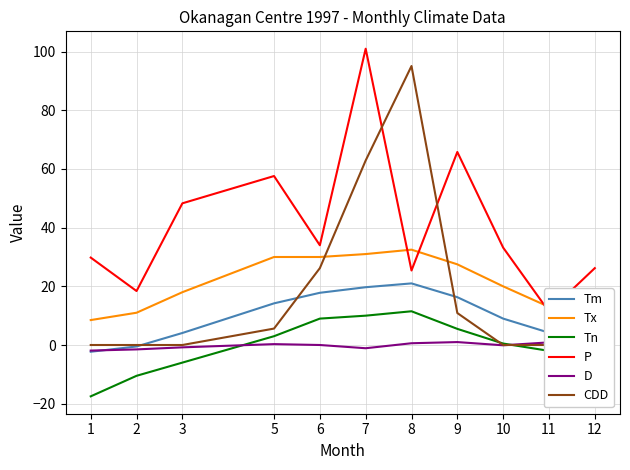

Read the P value at 11.

11.4